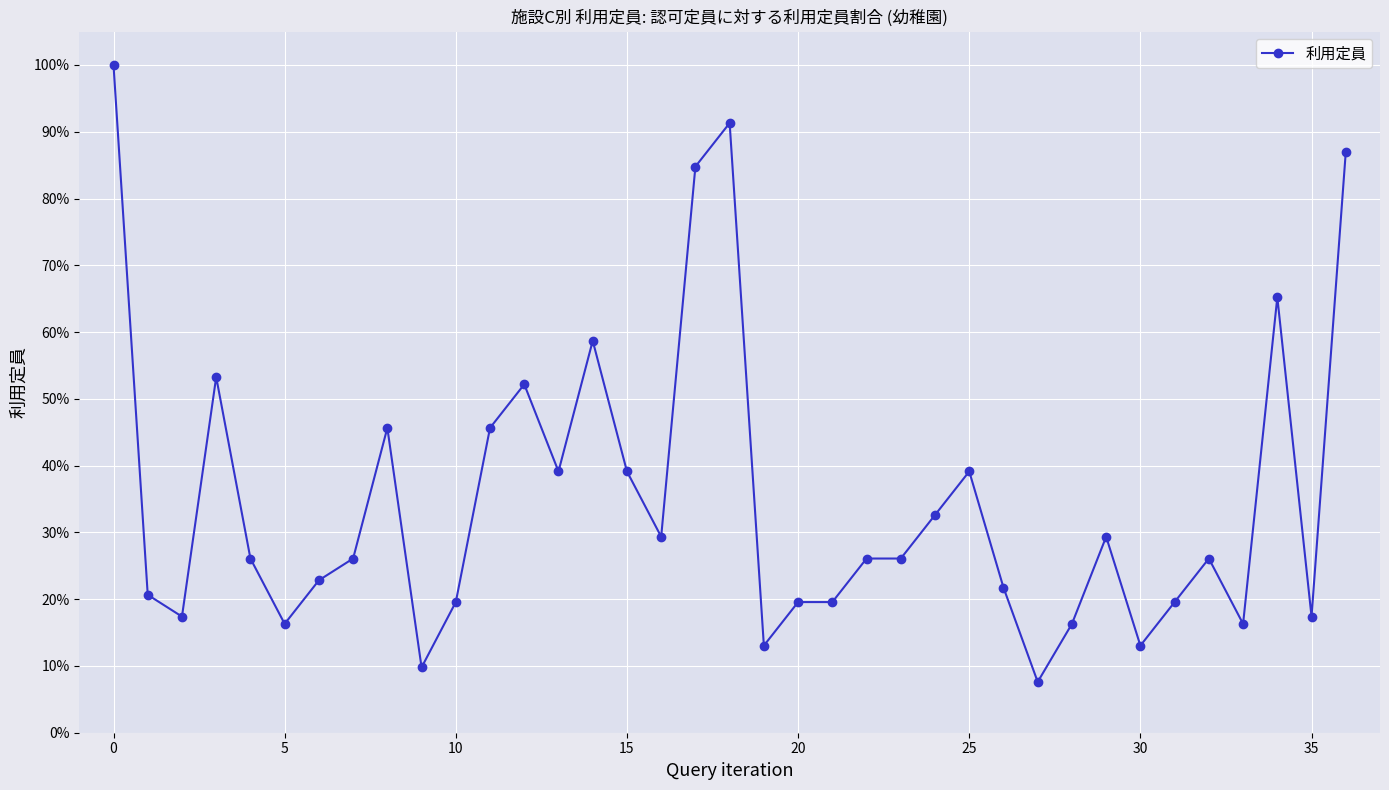

What is the difference between the maximum and second lowest values?

0.9